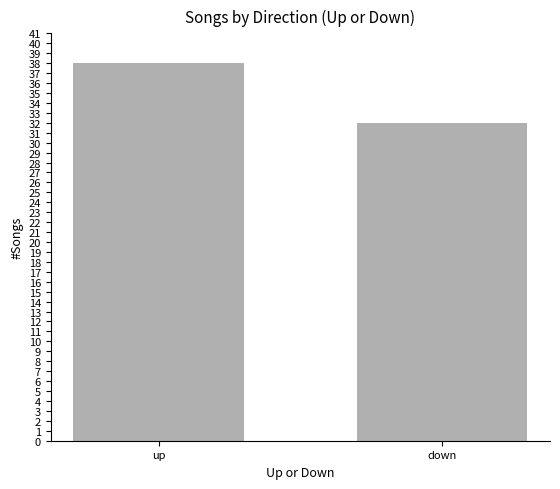

Reading left to right, what are all the values shown in this chart?

38	32